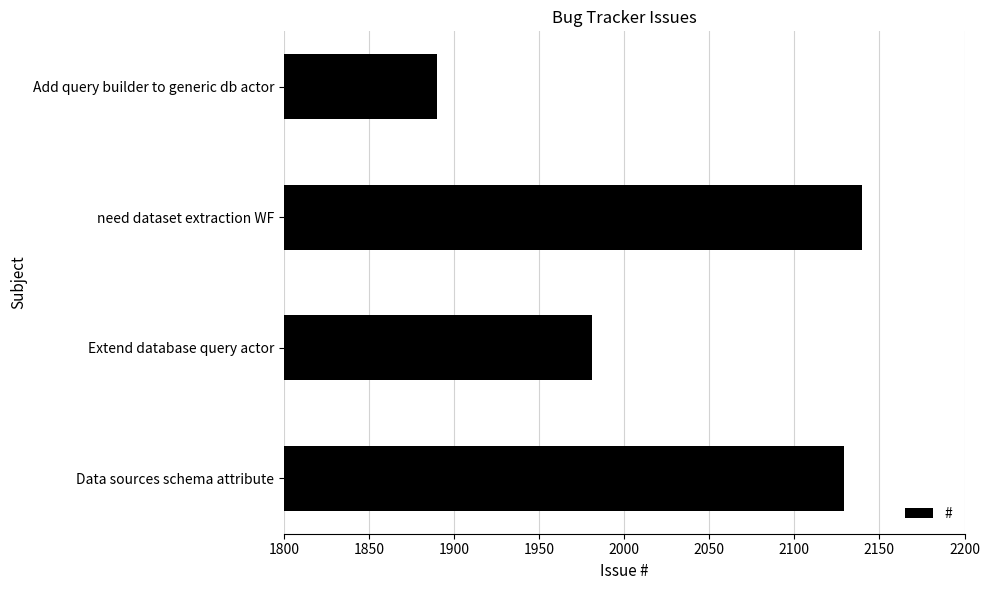

How many data points are less than 2129?

2